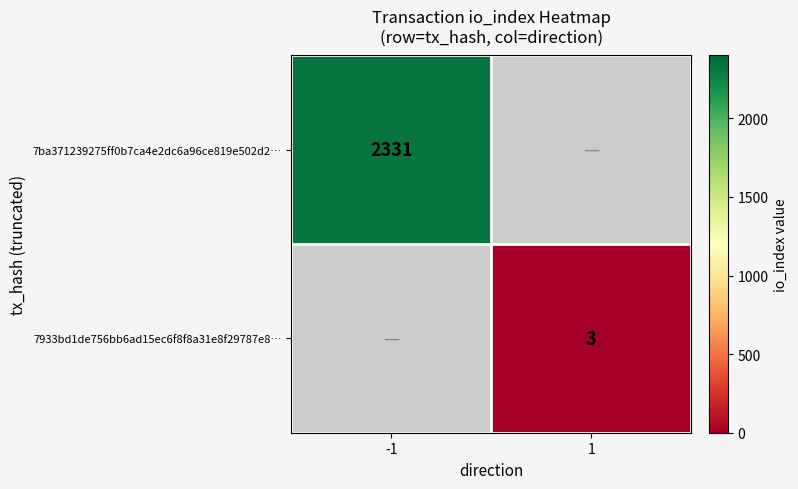

Is the value of 7ba371239275ff0b7ca4e2dc6a96ce819e502d2… at -1 greater than the value of 7933bd1de756bb6ad15ec6f8f8a31e8f29787e8… at 1?

Yes